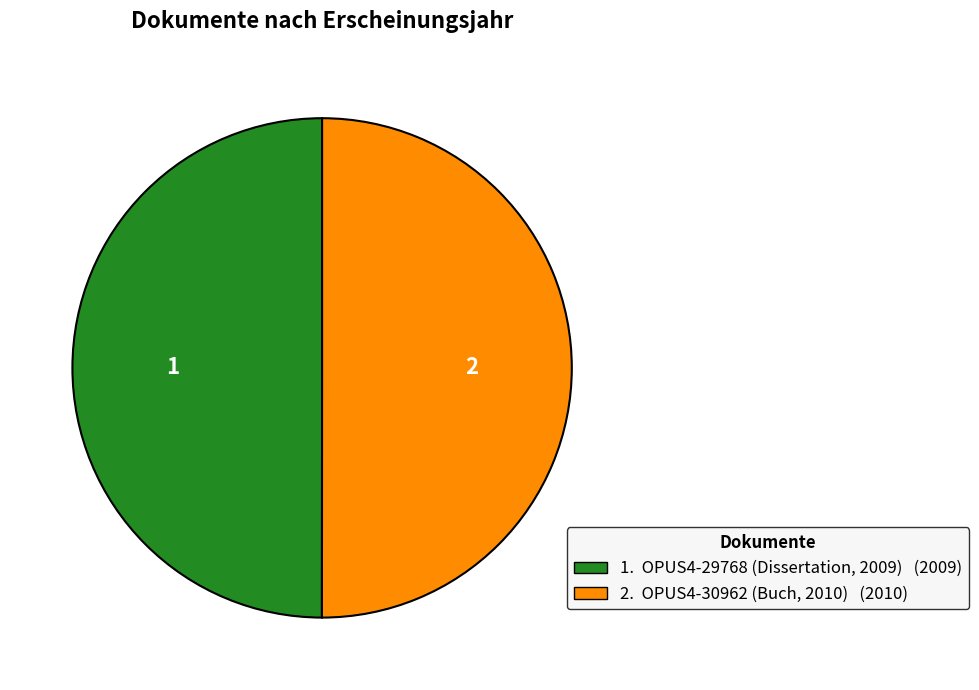

How many slices are in this pie chart?

2